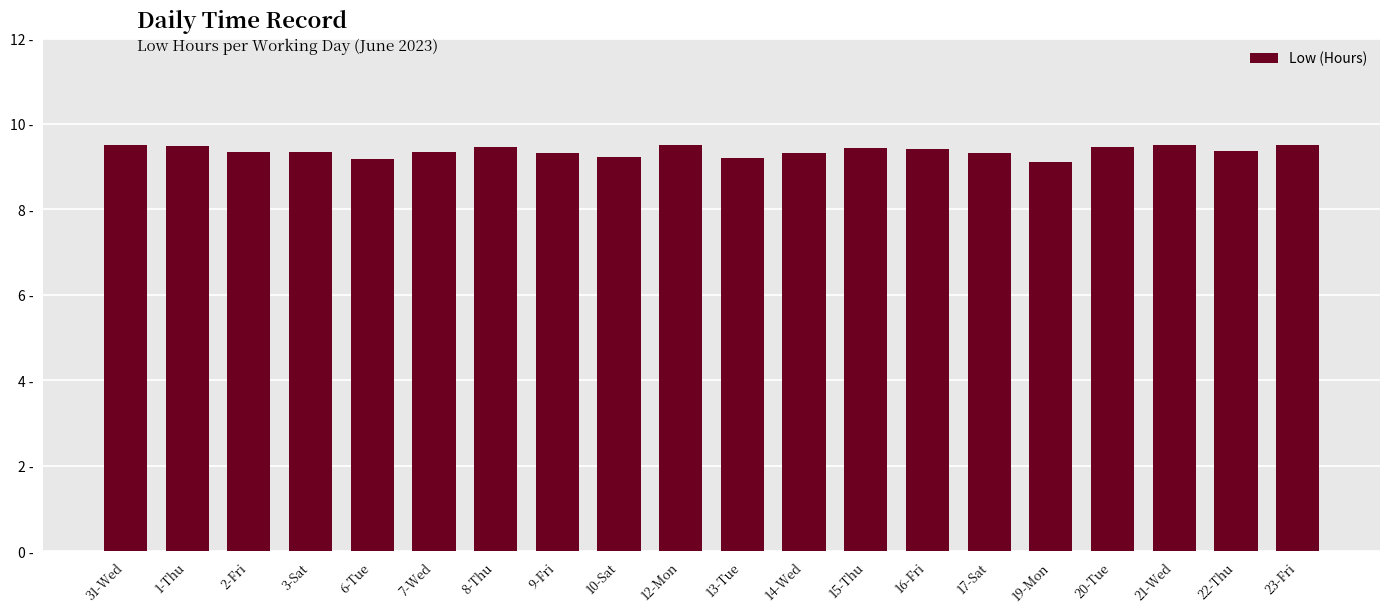

The value at 21-Wed is 9.5. True or false?

True